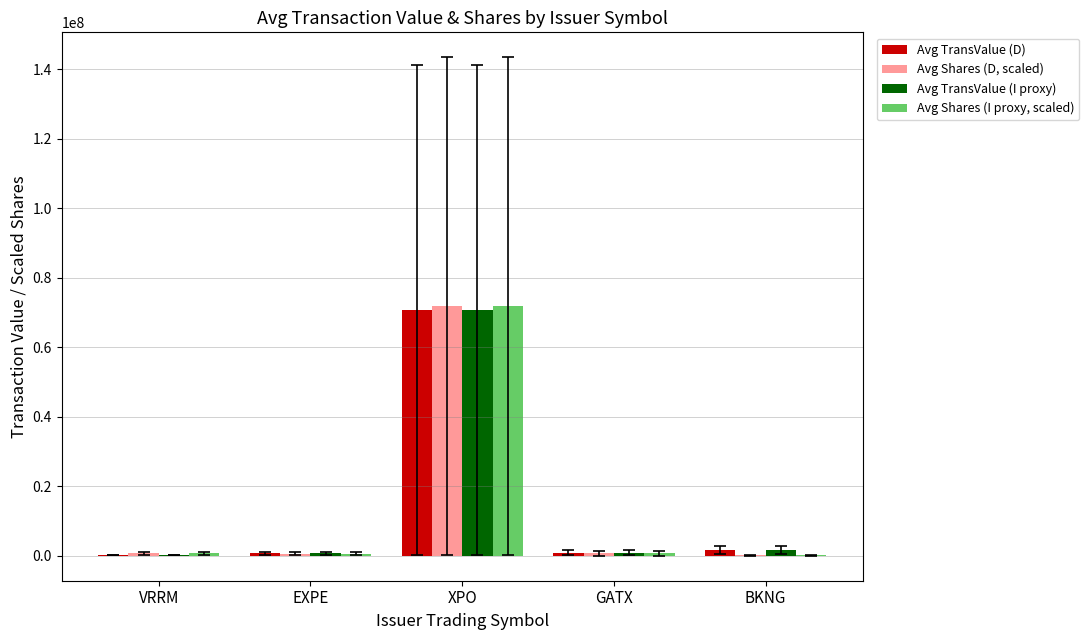

Which label corresponds to the largest value in the chart?

XPO